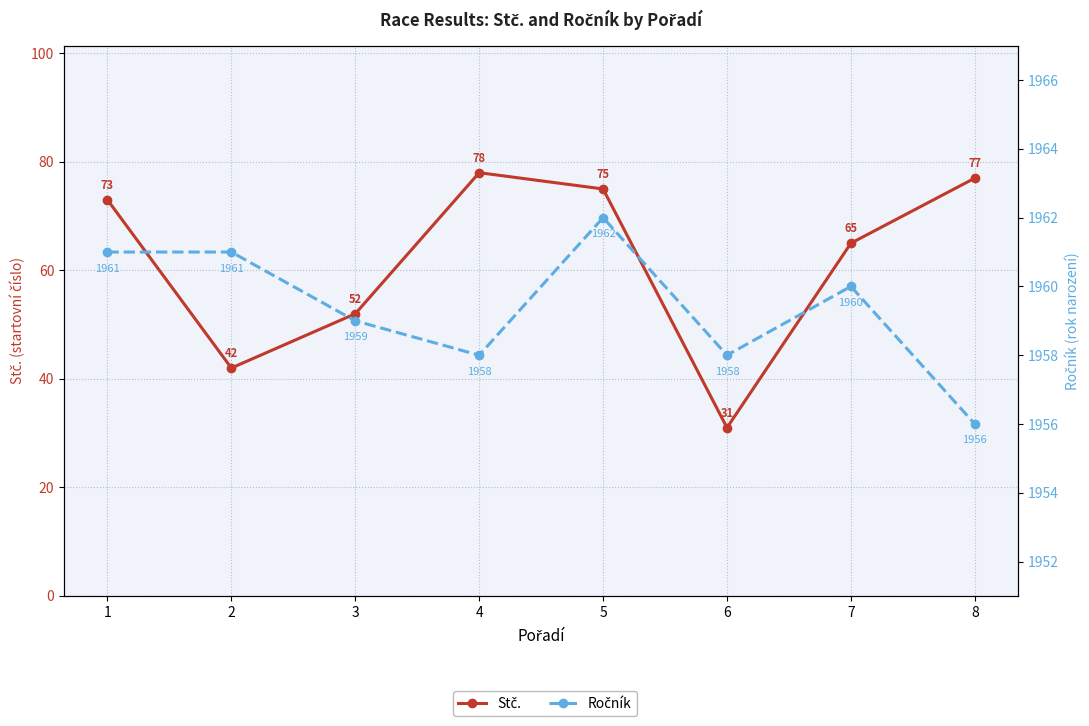

Which has a higher value, 3 or 6?

3